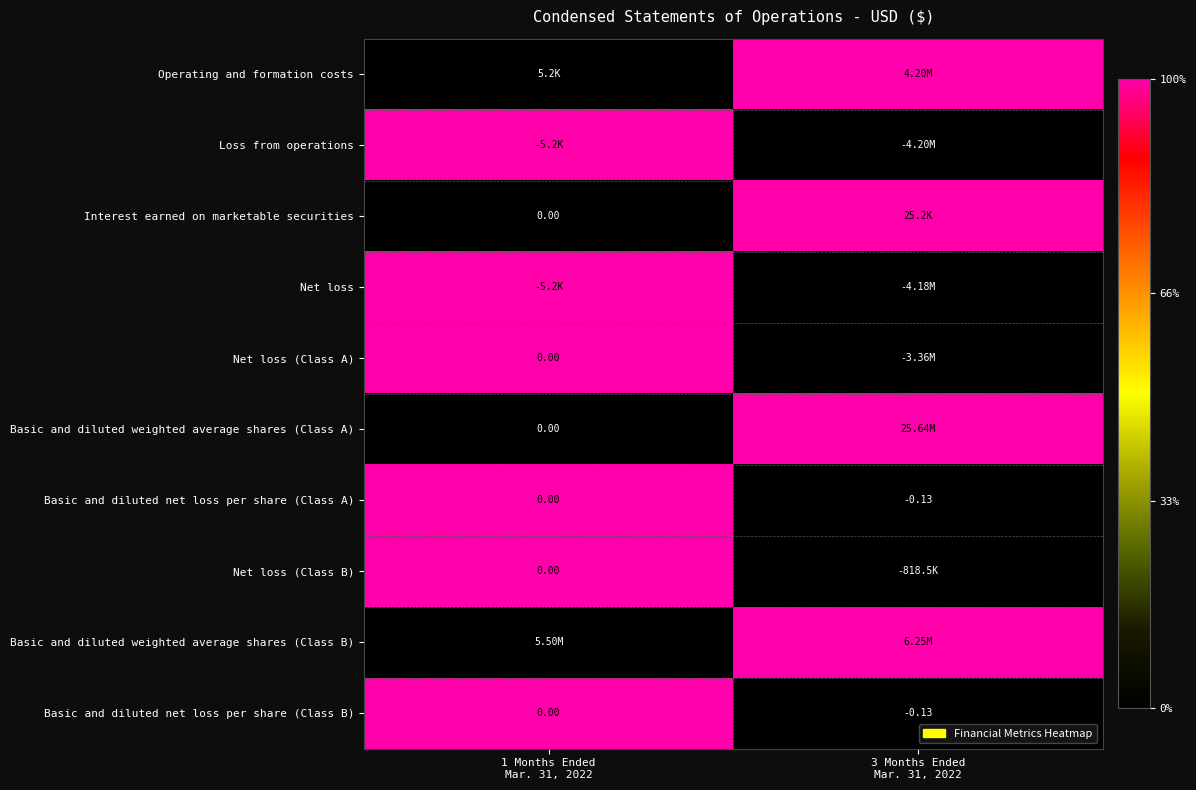

Is it true that Net loss equals 1 at 1 Months Ended Mar. 31, 2022?

True